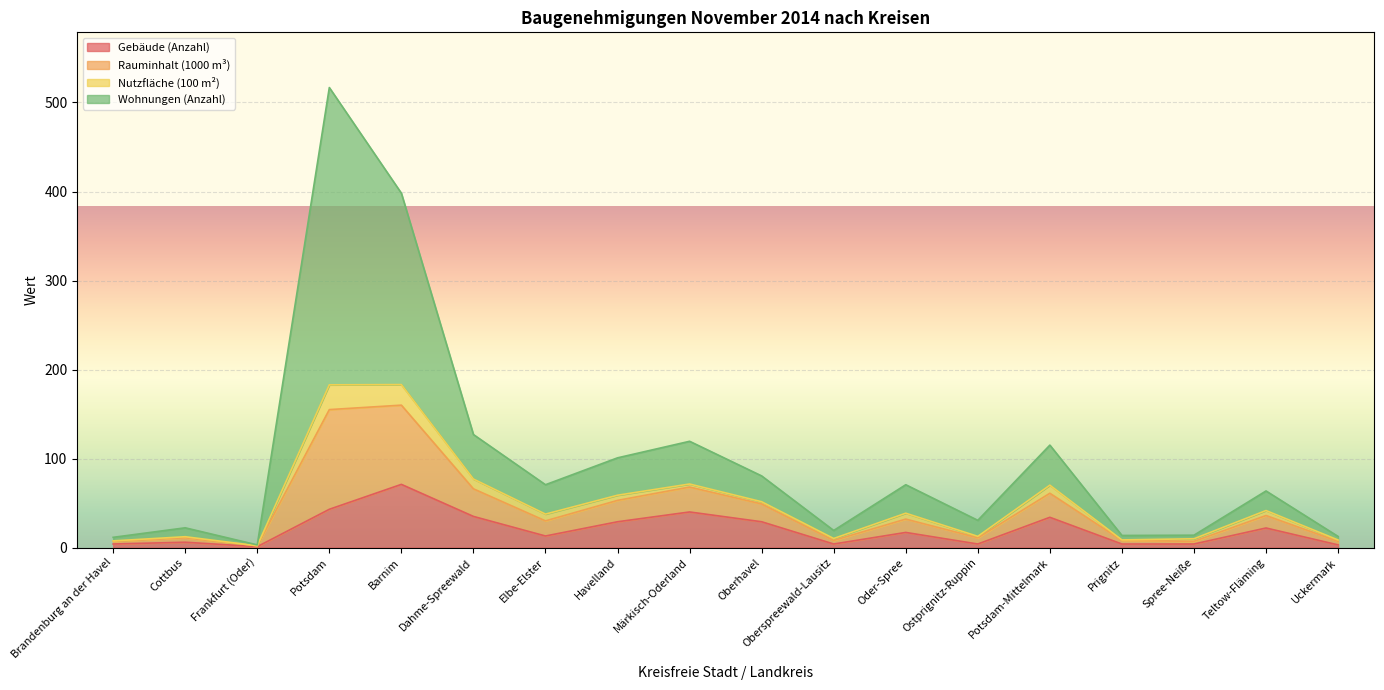

True or false: Rauminhalt (1000 m³) and Gebäude (Anzahl) intersect in this chart.

False